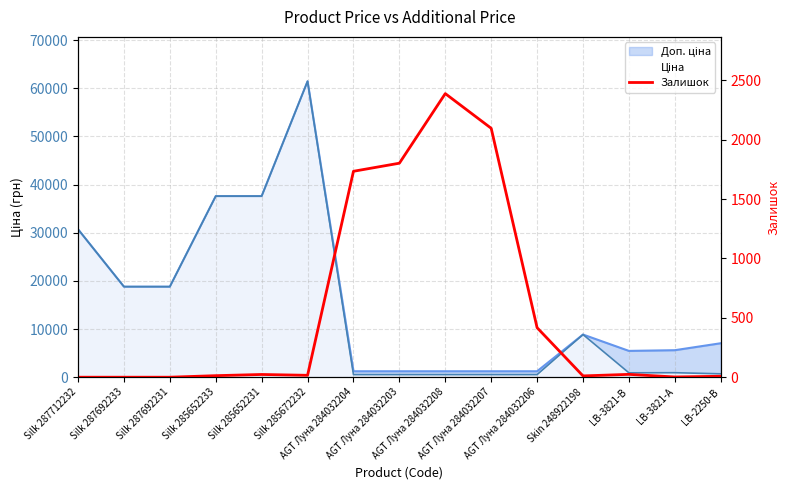

What is the label of the 11th point from the left?

AGT Луна 284032206